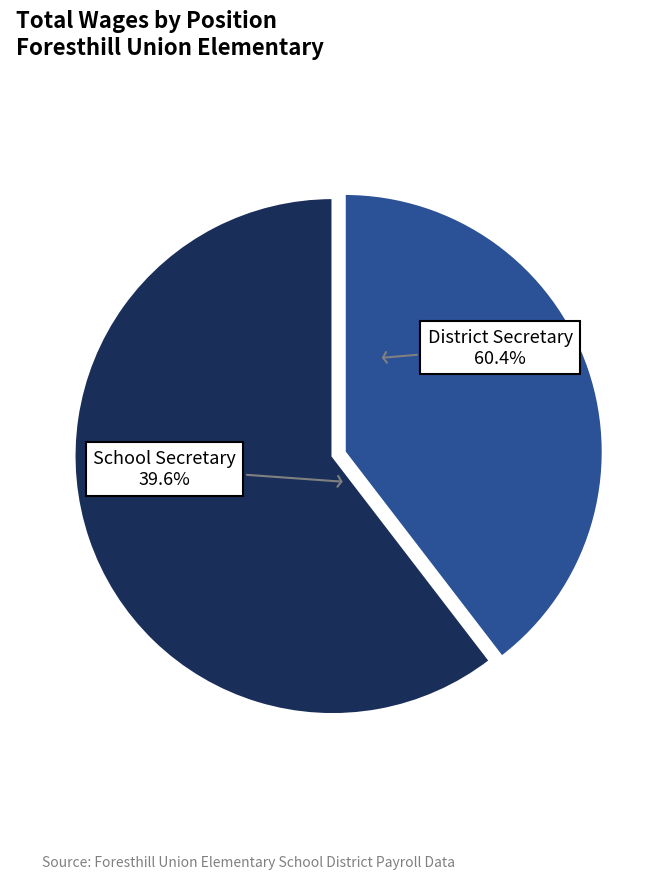

Is it true that District Secretary is 60% of the pie?

True